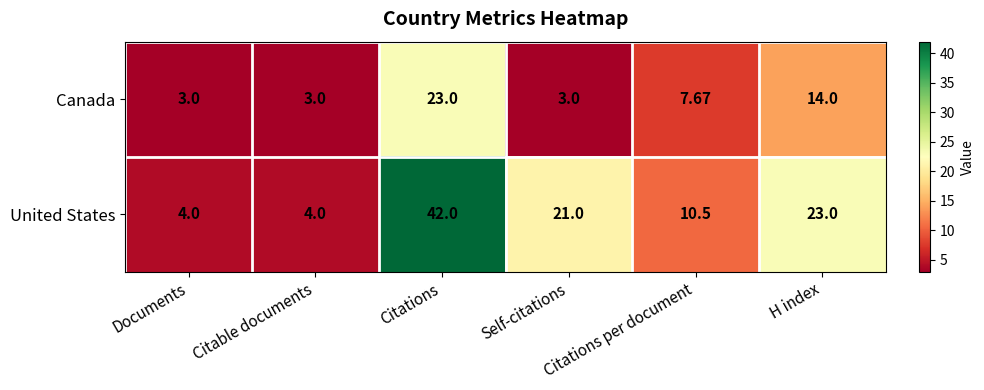

Which series has the largest total across all categories?

United States